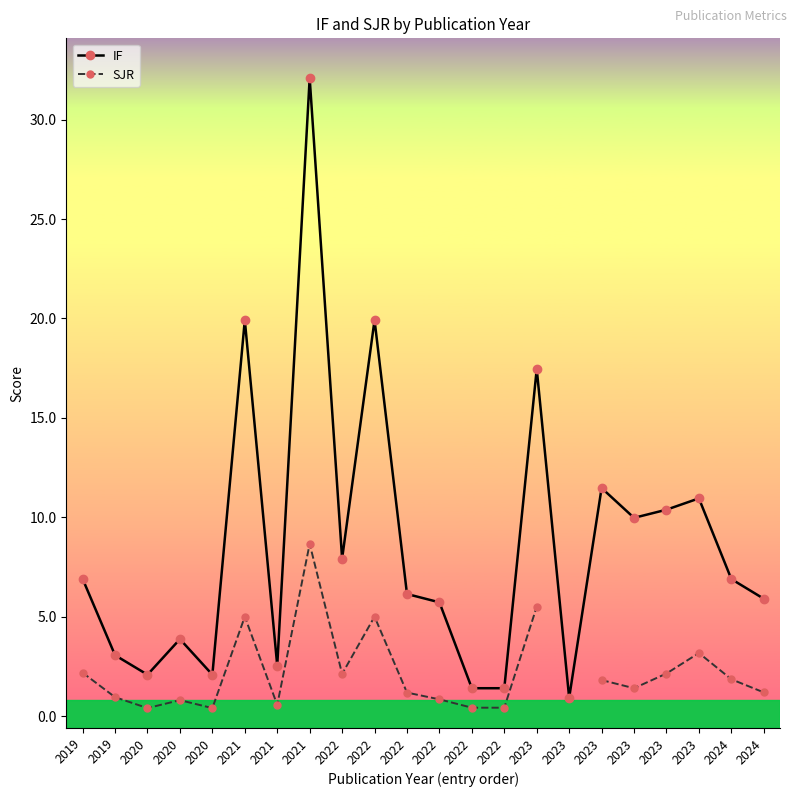

In SJR, how many points are higher than both neighbors (excluding endpoints)?

5